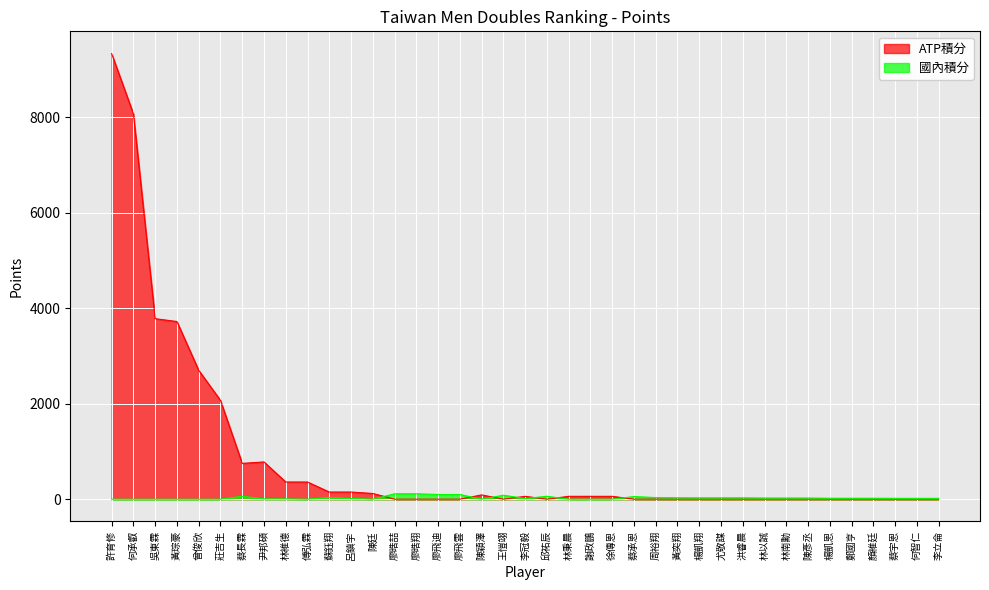

True or false: 國內積分 has more than 2 points higher than both neighbors.

True